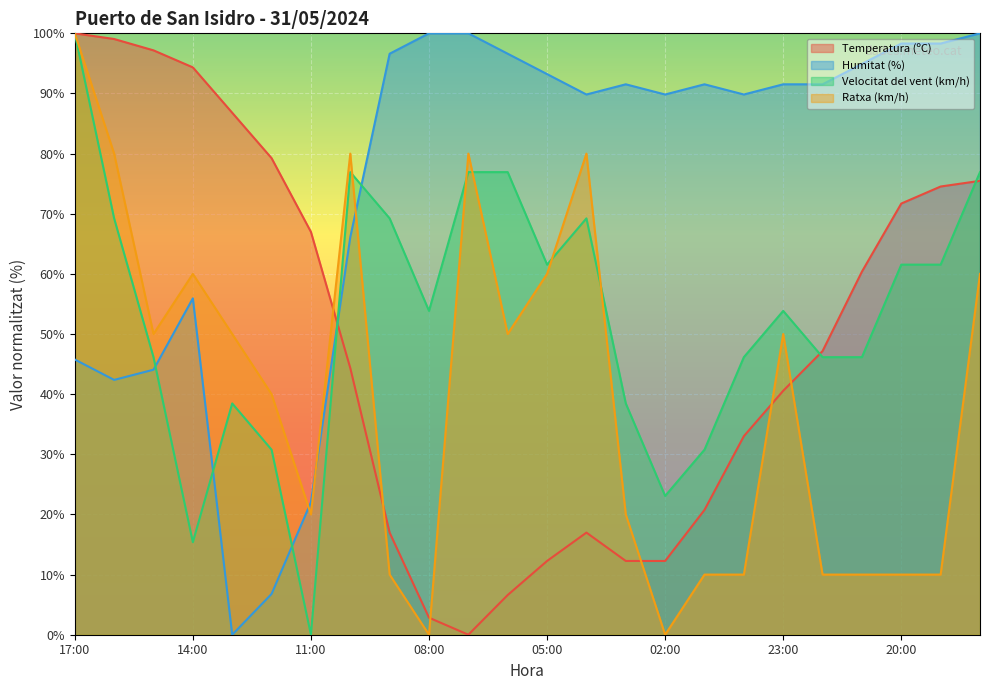

What is the label of the 21st point from the right?

14:00